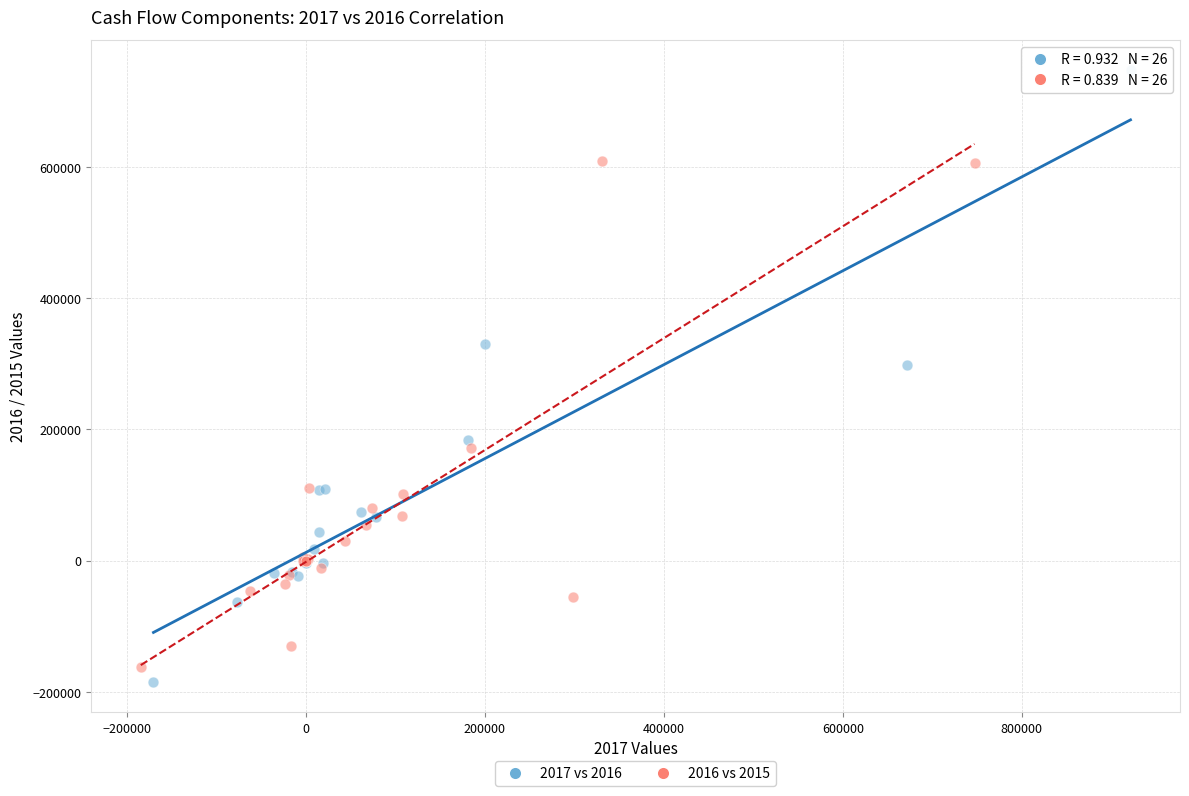

Which series contains the lowest Y value?

2017 vs 2016